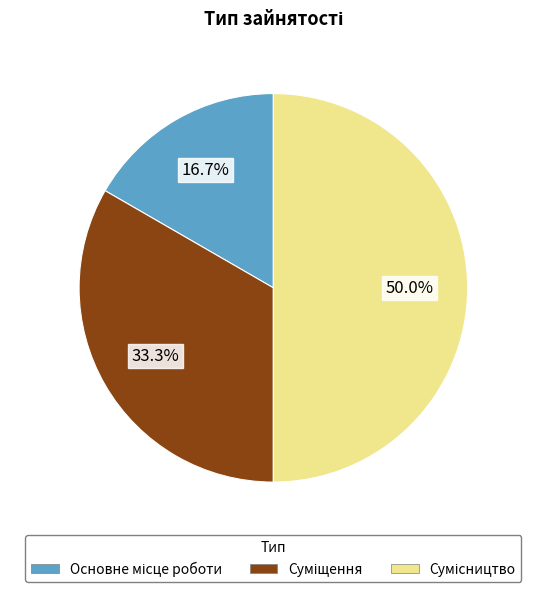

How many segments does this pie chart have?

3